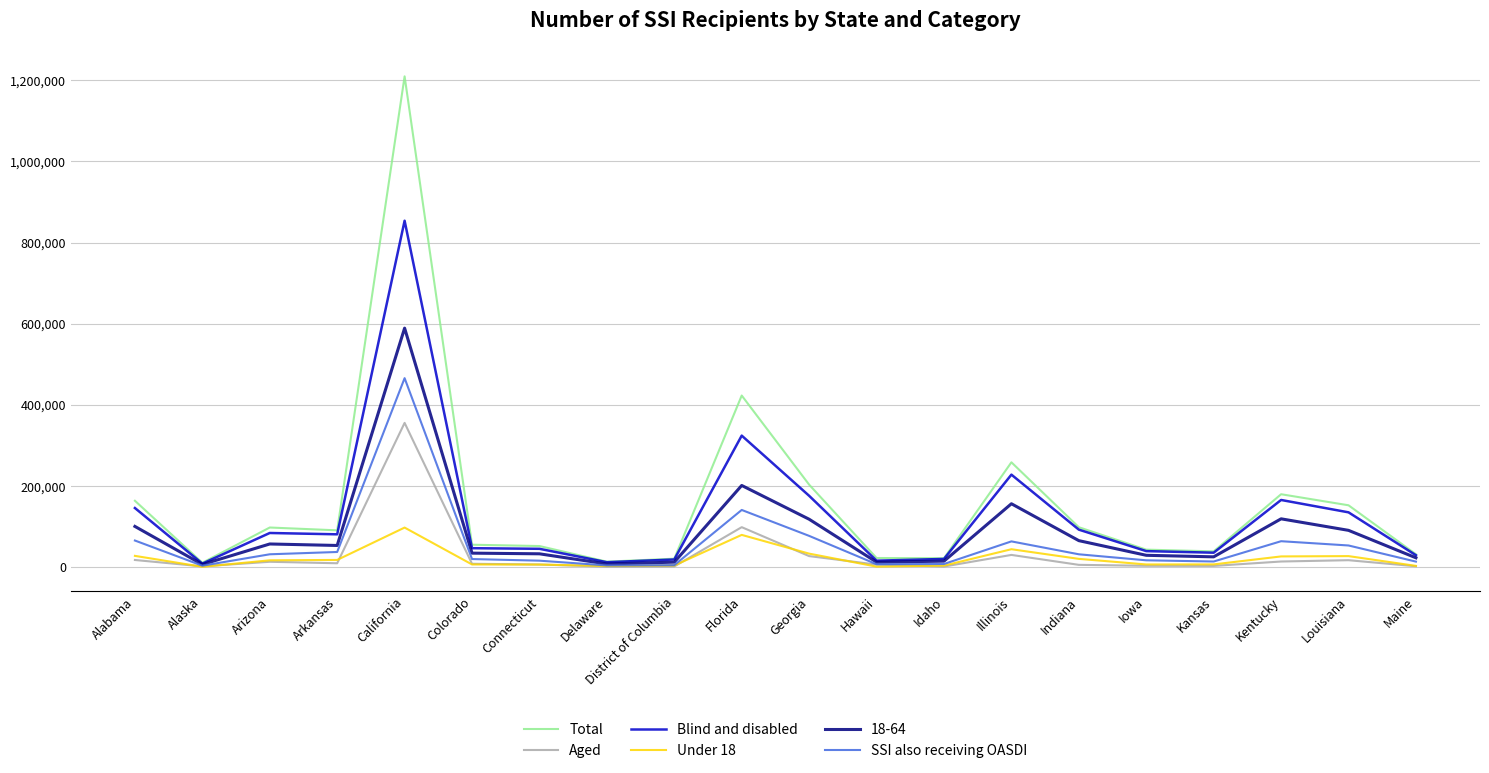

At which label does Total reach its peak?

California